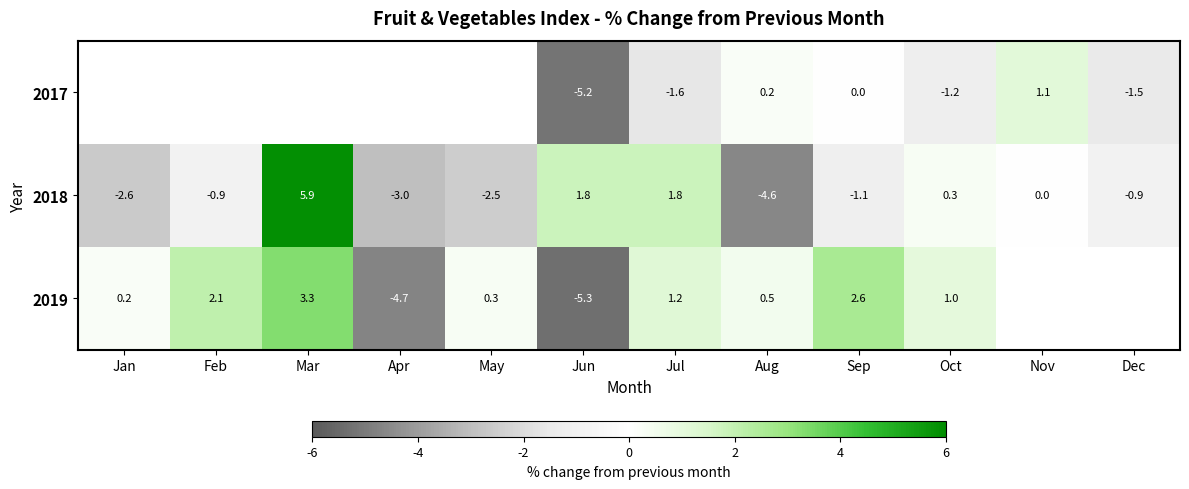

Count the number of categories in the chart.

12